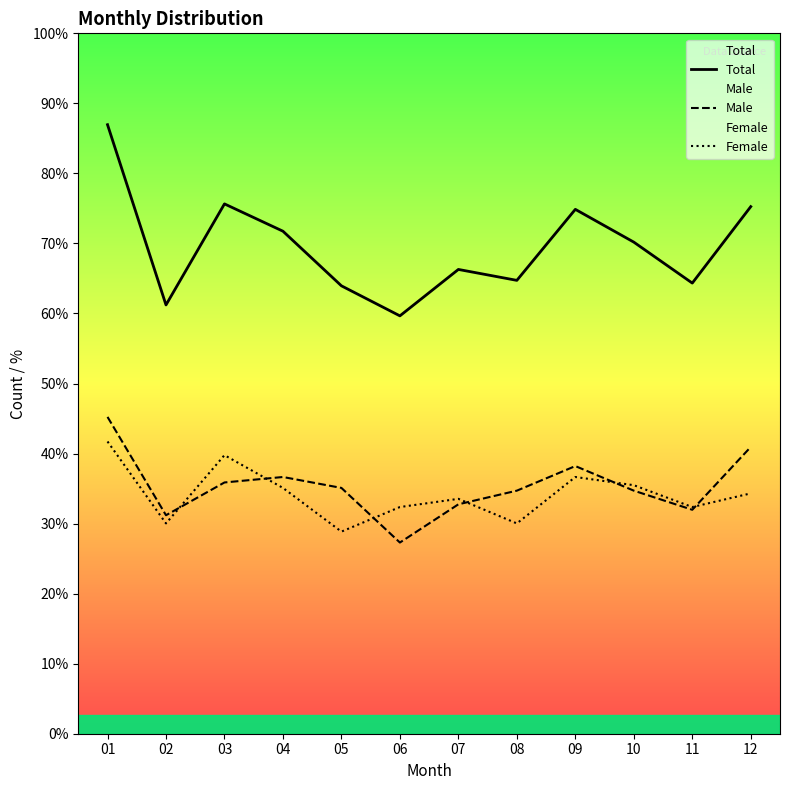

How many values in the Total series exceed 180?

5